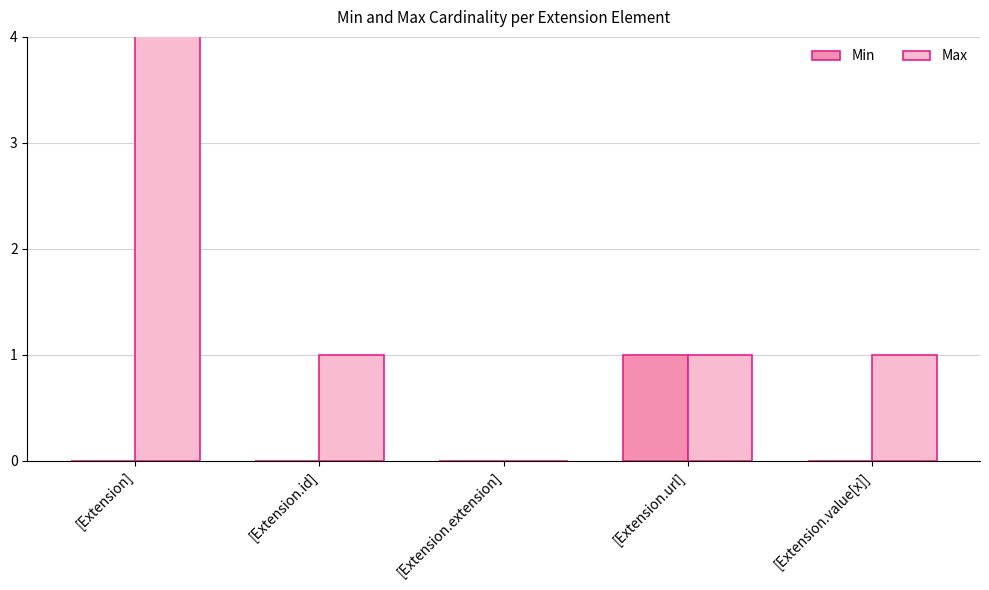

What is the spread (max minus min) of values at [Extension]?

999